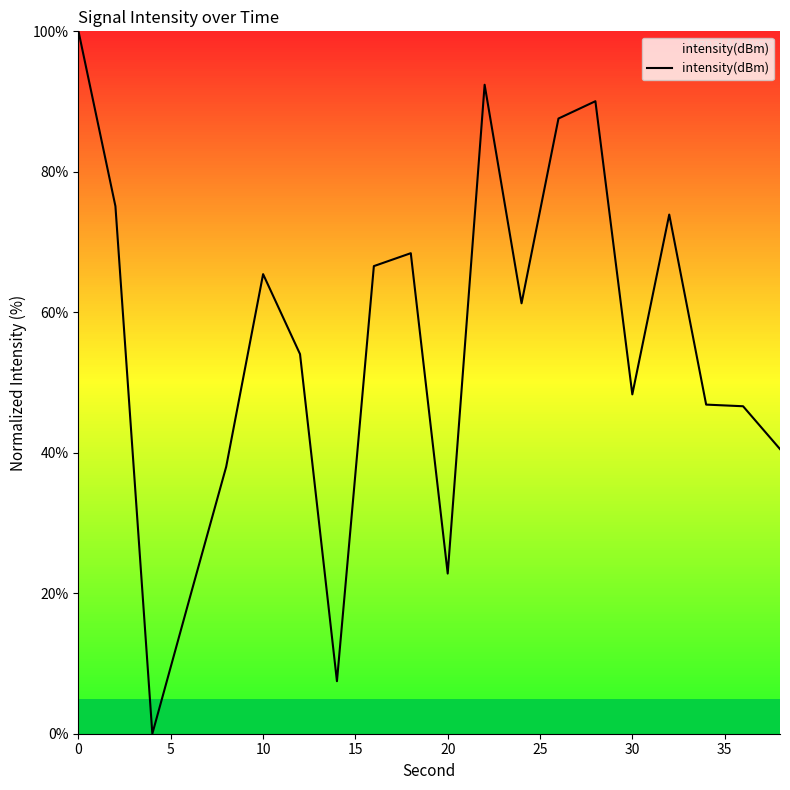

What is the average value?

55.2